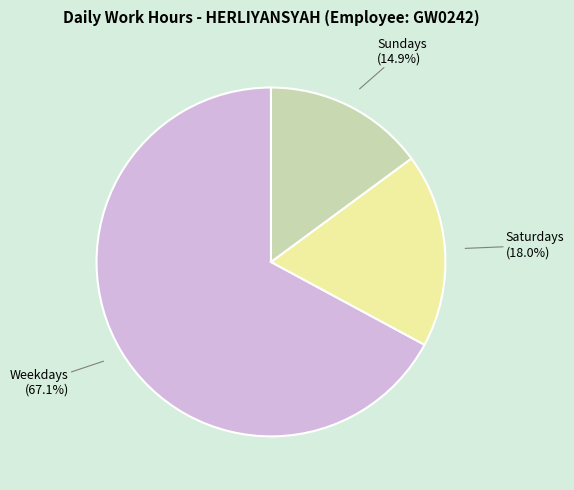

Count the number of slices in the pie.

3